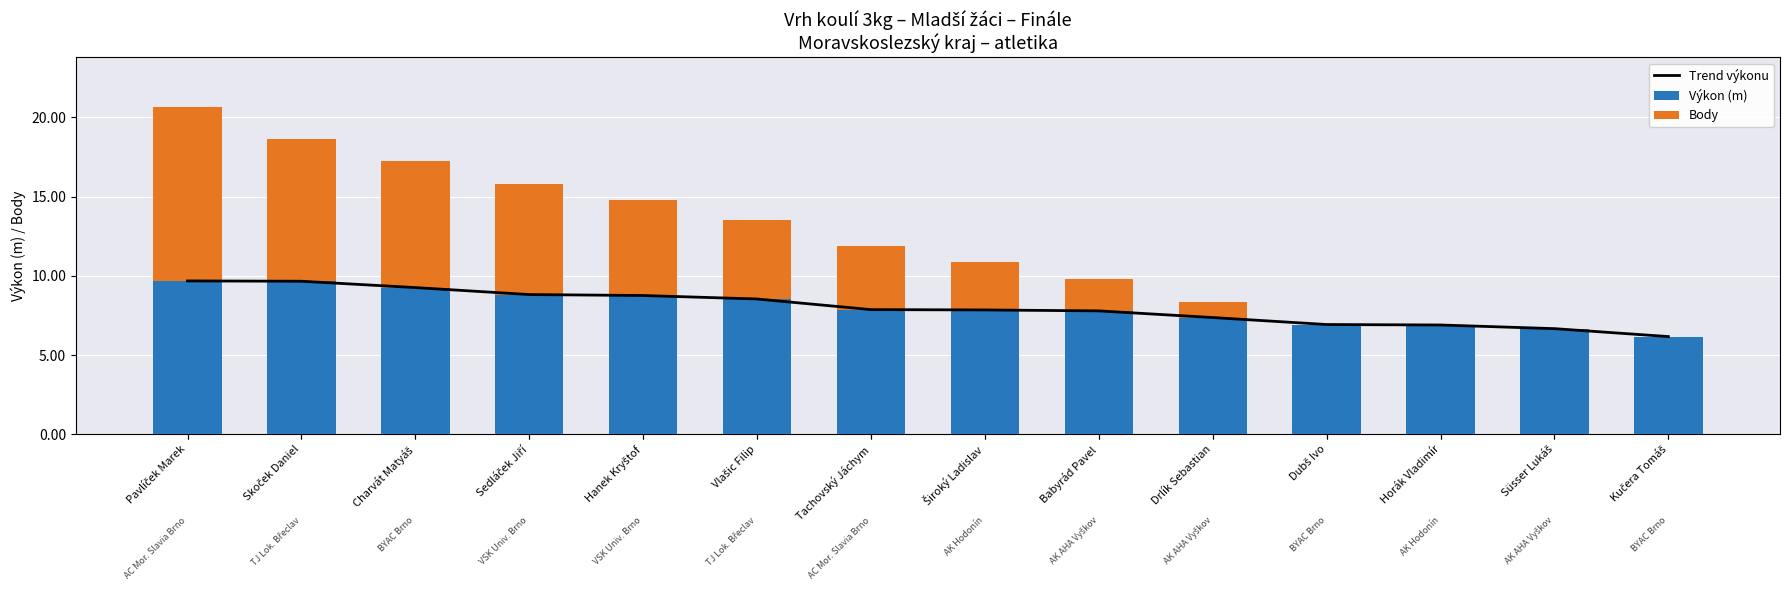

Between Hanek Kryštof and Kučera Tomáš, which is larger?

Hanek Kryštof